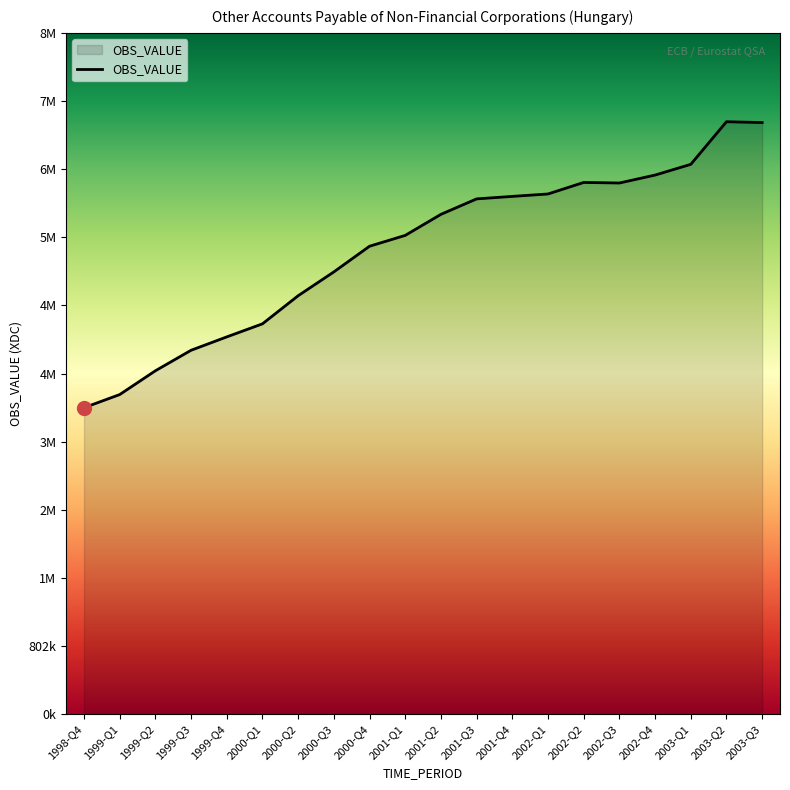

Is this an area chart (filled region under the line)?

Yes